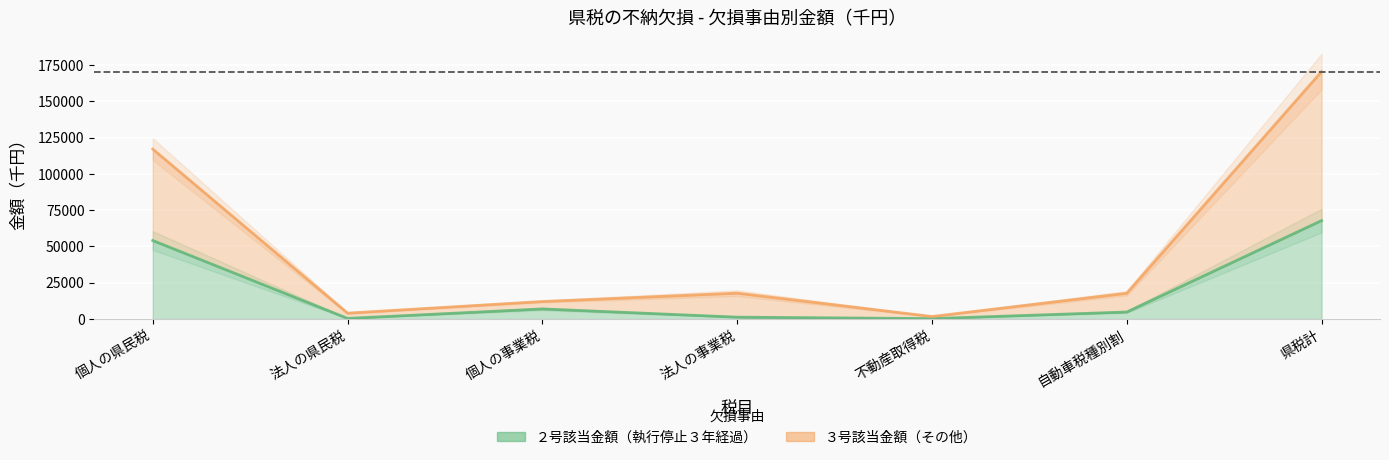

Reading left to right, what are all the values shown in this chart?

２号該当金額（執行停止３年経過）: 54060	420	6935	1282	276	4823	67796
３号該当金額（その他）: 117031	4054	12047	17797	1726	17745	170413